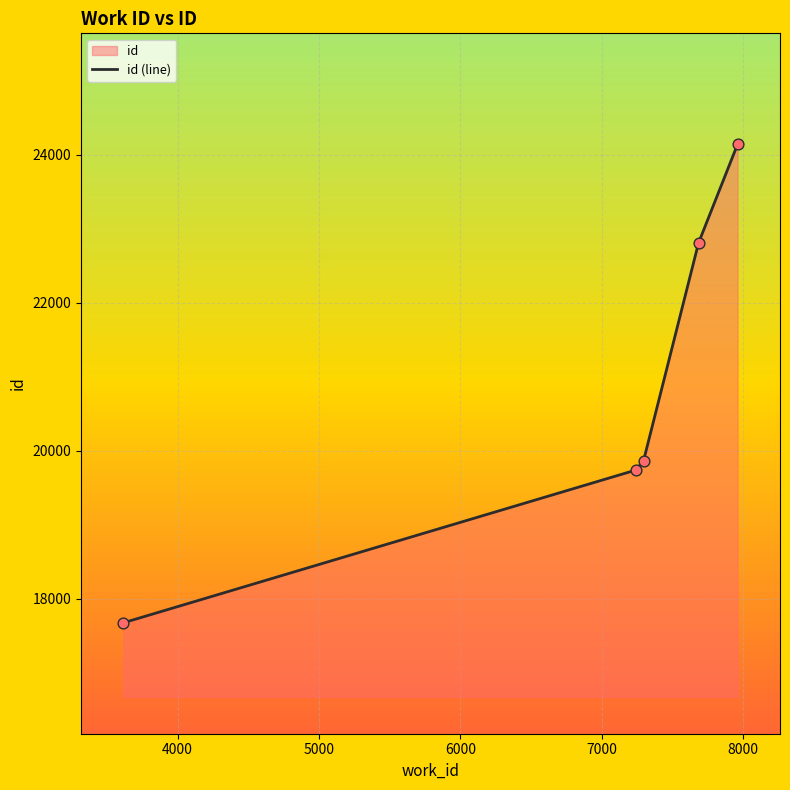

Approximately how many times larger is the value at 3617 compared to 7240?

0.9